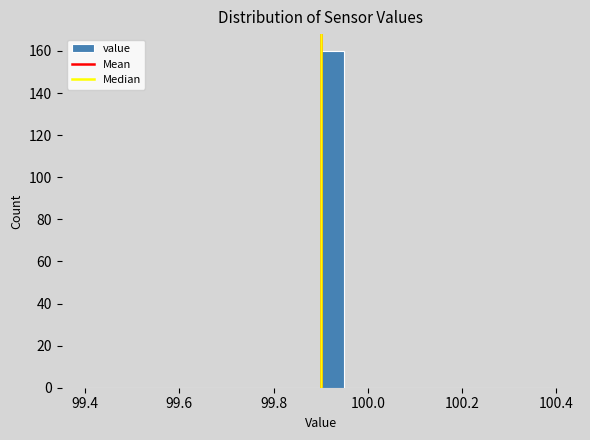

Around what value on the x-axis is the tallest bar? Give the approximate position of its centre, as read against the axis.

99.92